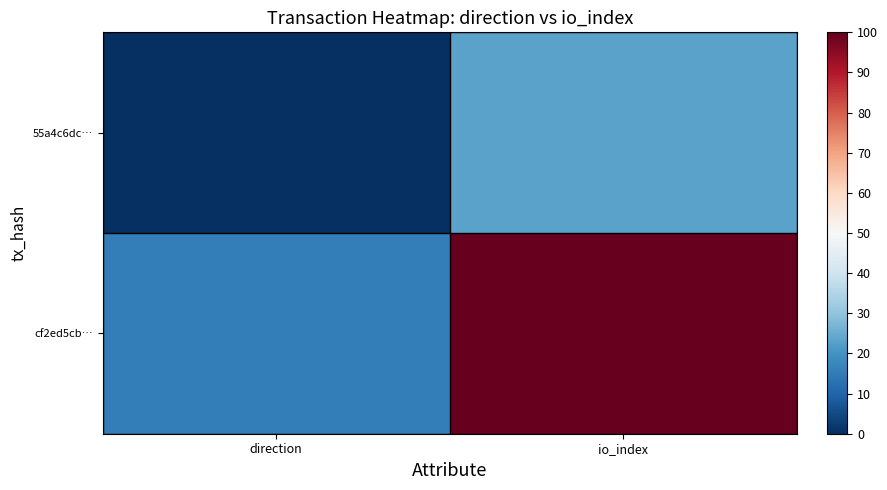

The 55a4c6dc… series shows -13.0 at direction. True or false?

False